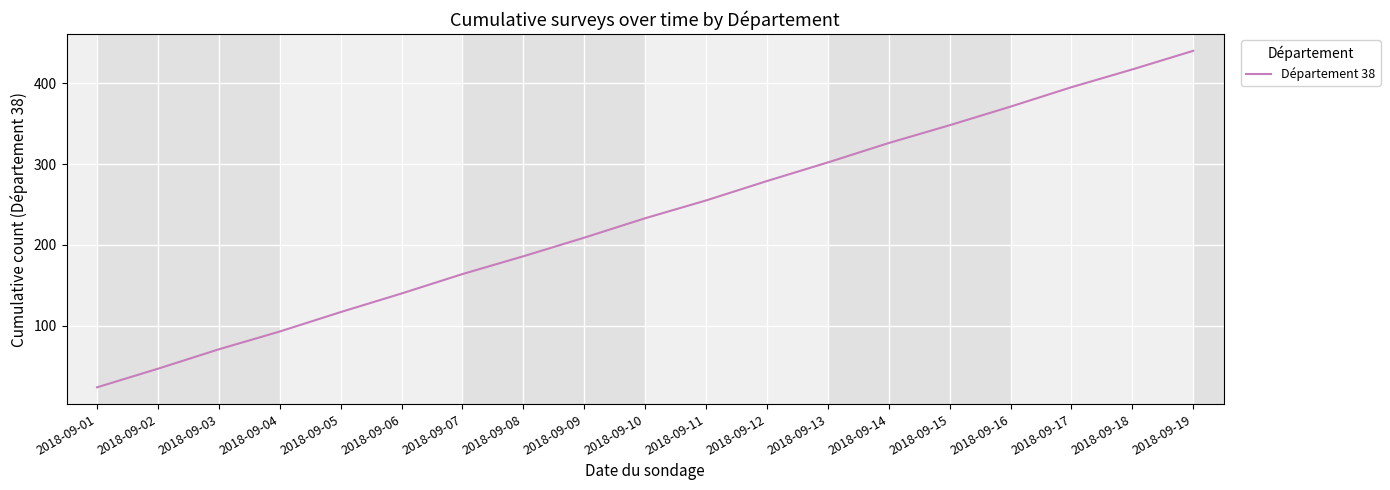

How many distinct data groups are displayed?

1